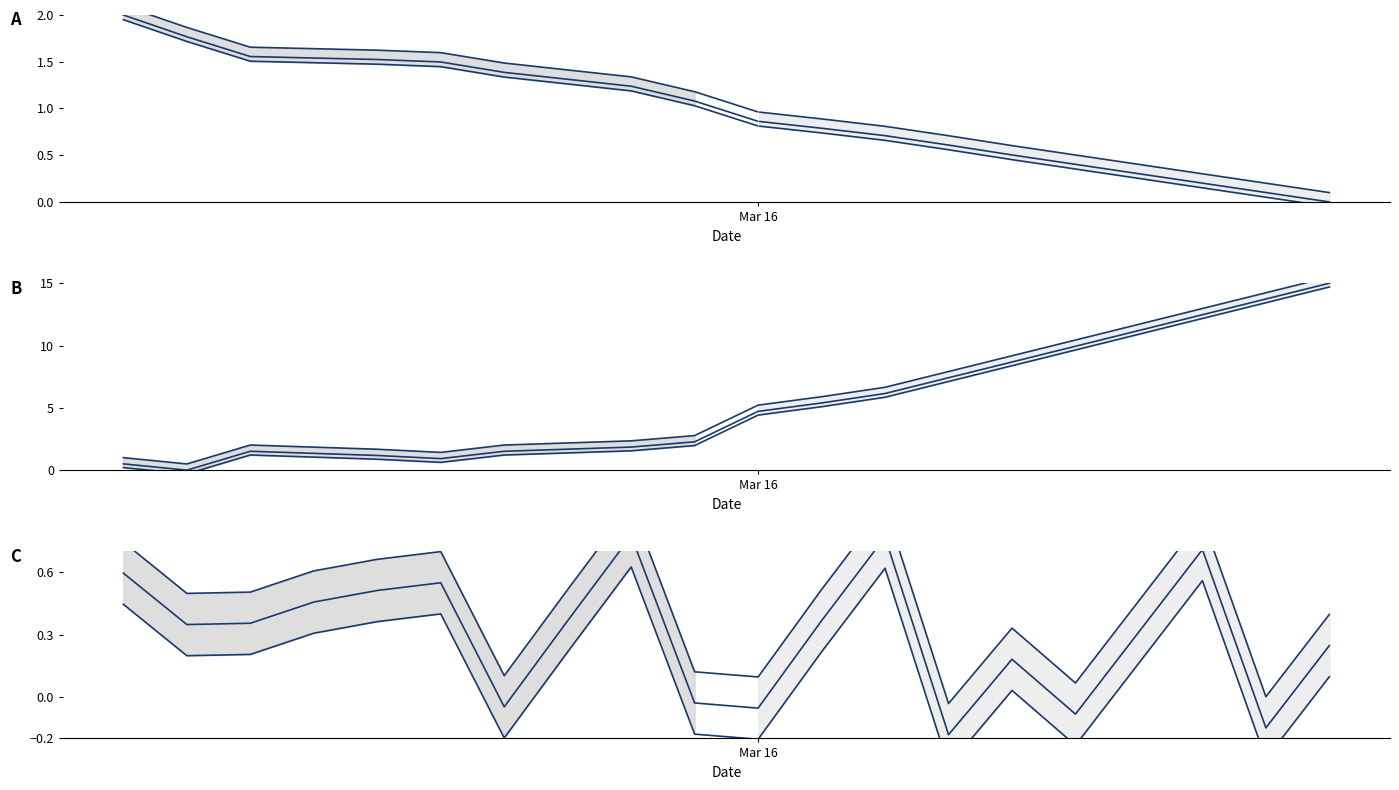

How many data points in latitude are less than 1?

10